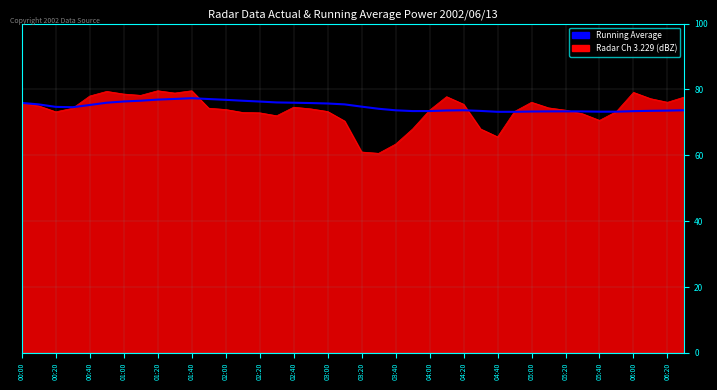

Which series has the largest range (max minus min)?

Radar Ch 3.229 (dBZ)